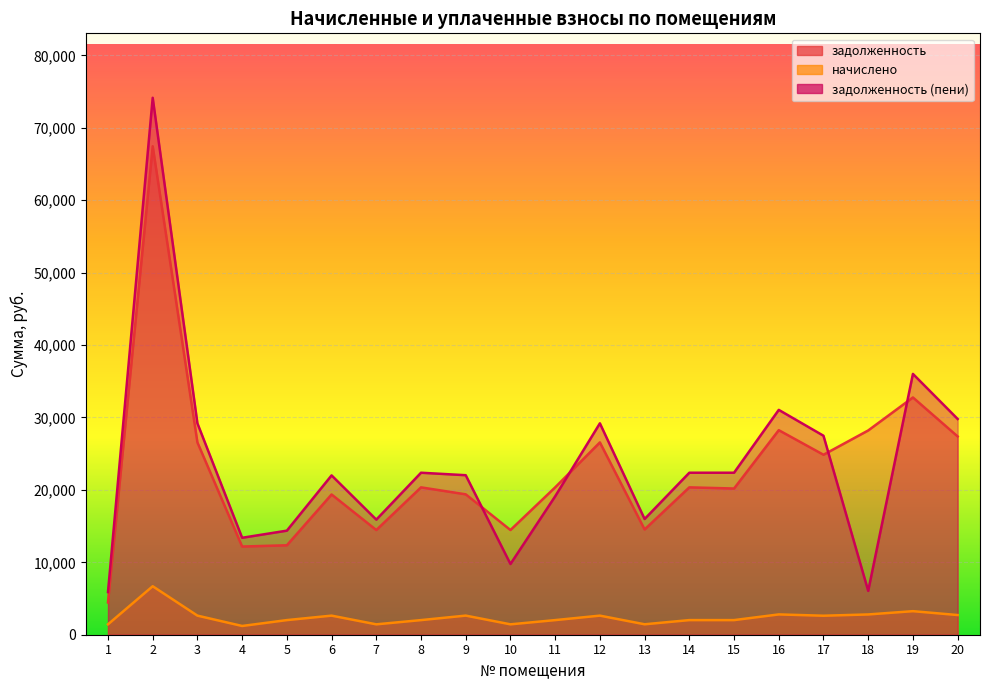

Which has a higher value, 20 or 5?

20